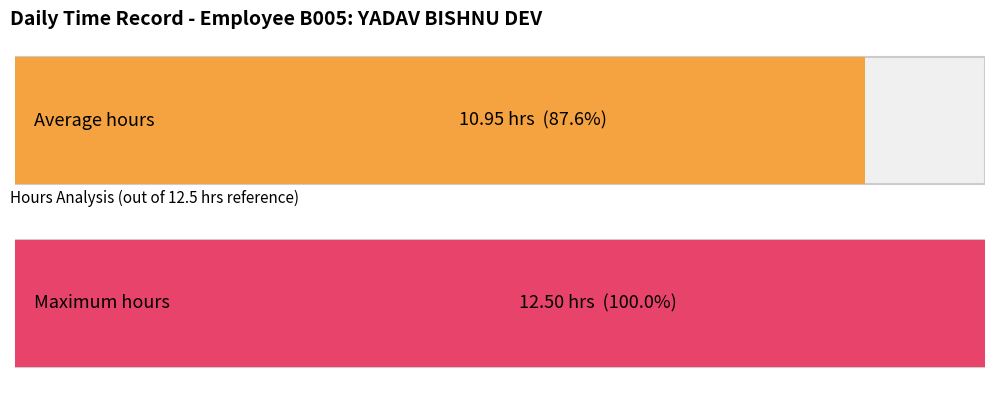

What is the greatest value displayed?

12.5